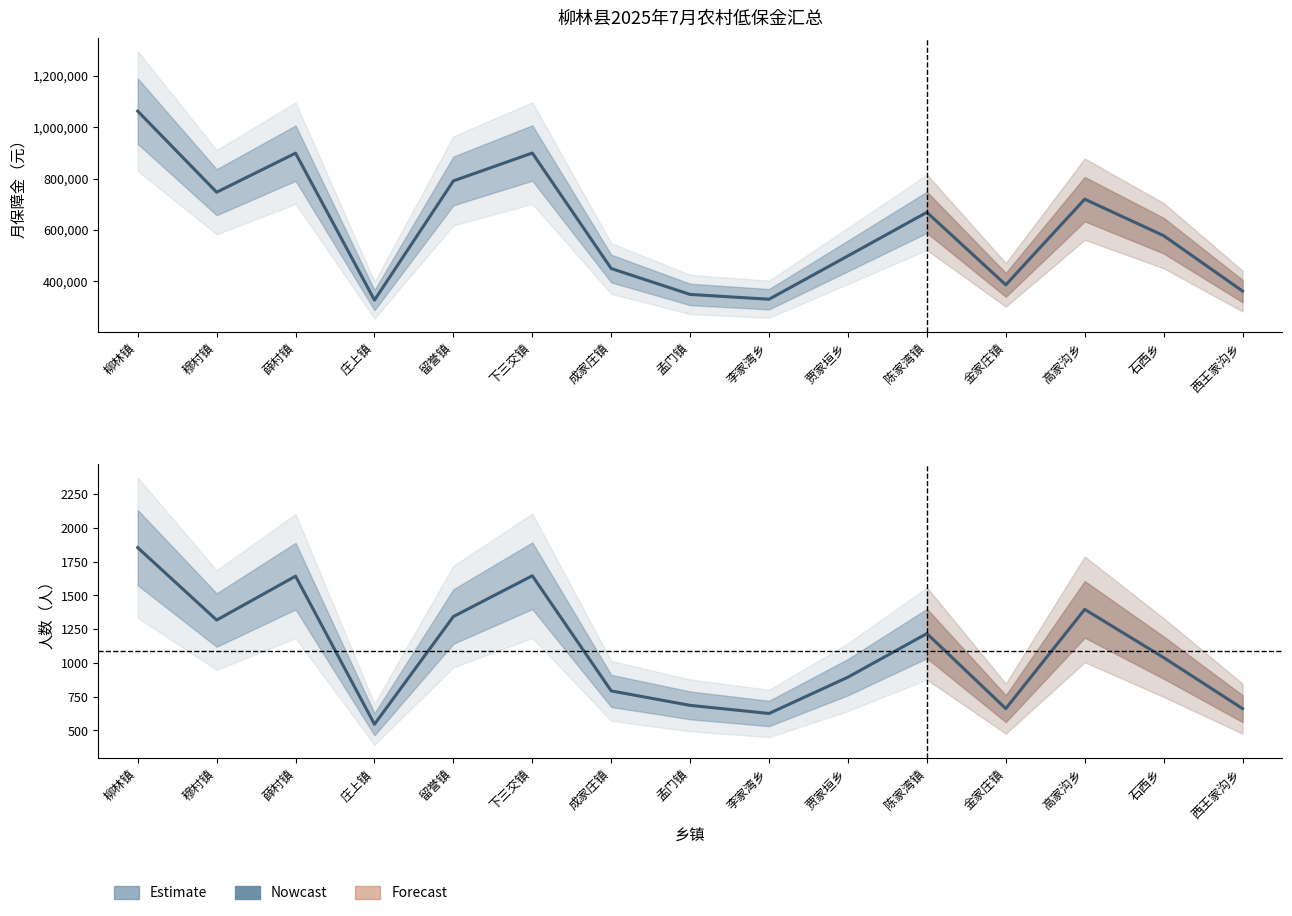

In 人数（人） Nowcast, how many points are lower than both neighbors (excluding endpoints)?

4